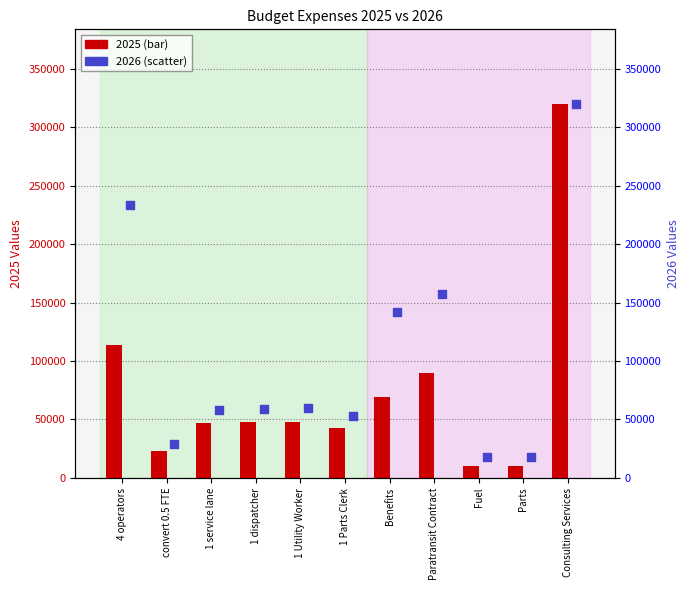

Which series has the largest total across all categories?

2026